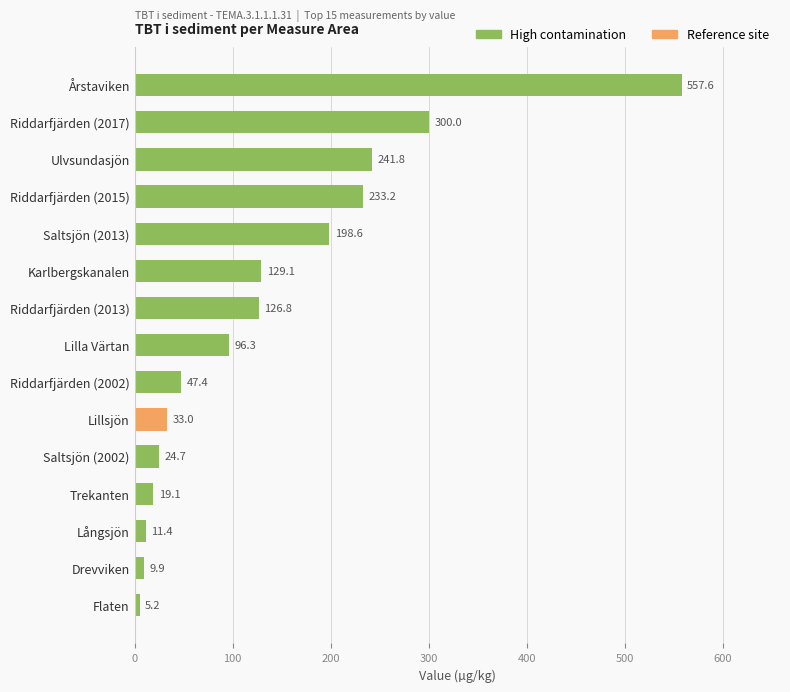

What is the value of the 12th bar from the top?

19.1